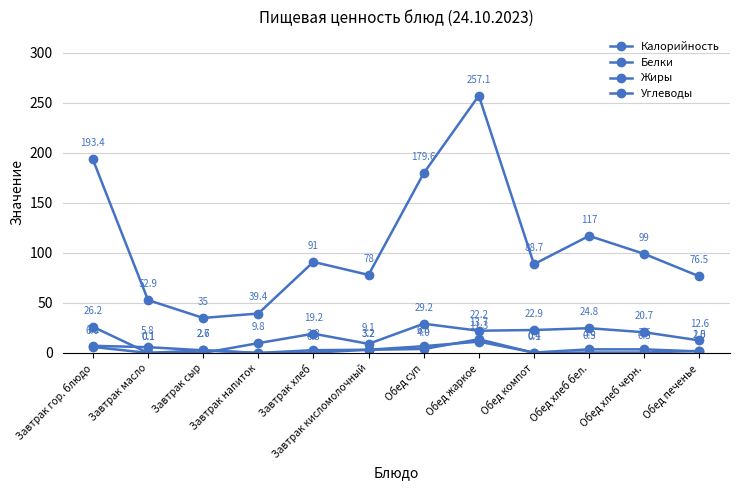

The value of Белки at Завтрак хлеб is 0.9. True or false?

False